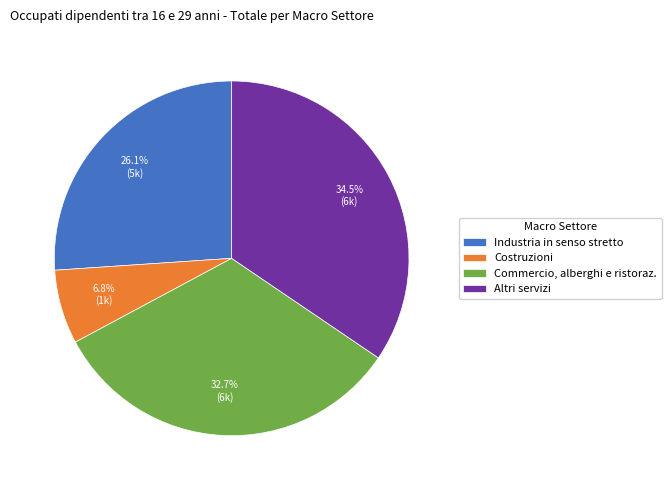

Rank the categories by value from lowest to highest.

Costruzioni, Industria in senso stretto, Commercio, alberghi e ristoraz., Altri servizi